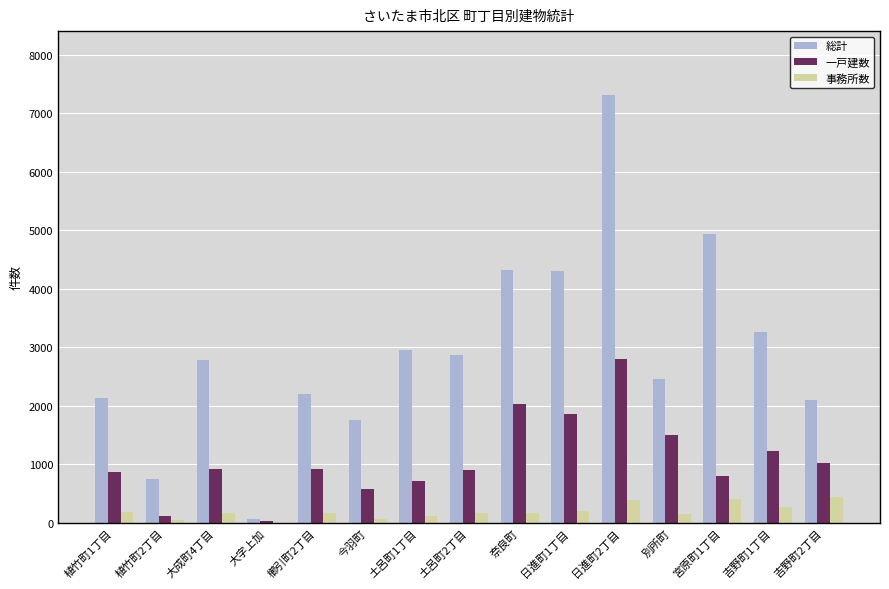

What are all the series names shown in the legend?

総計, 一戸建数, 事務所数